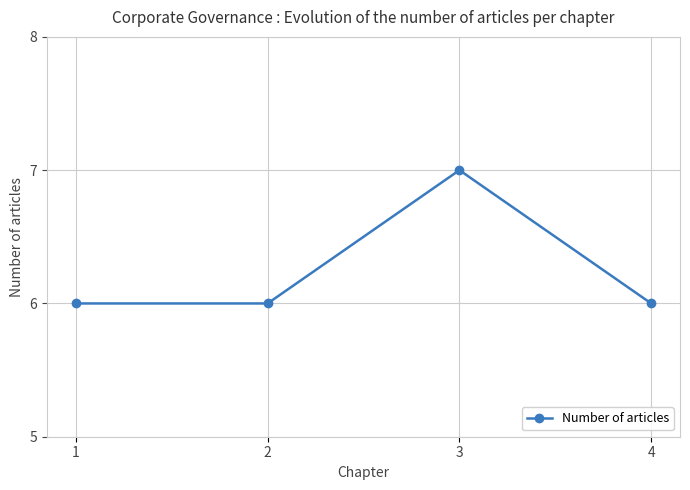

Is it true that the value at 1 is 2?

False